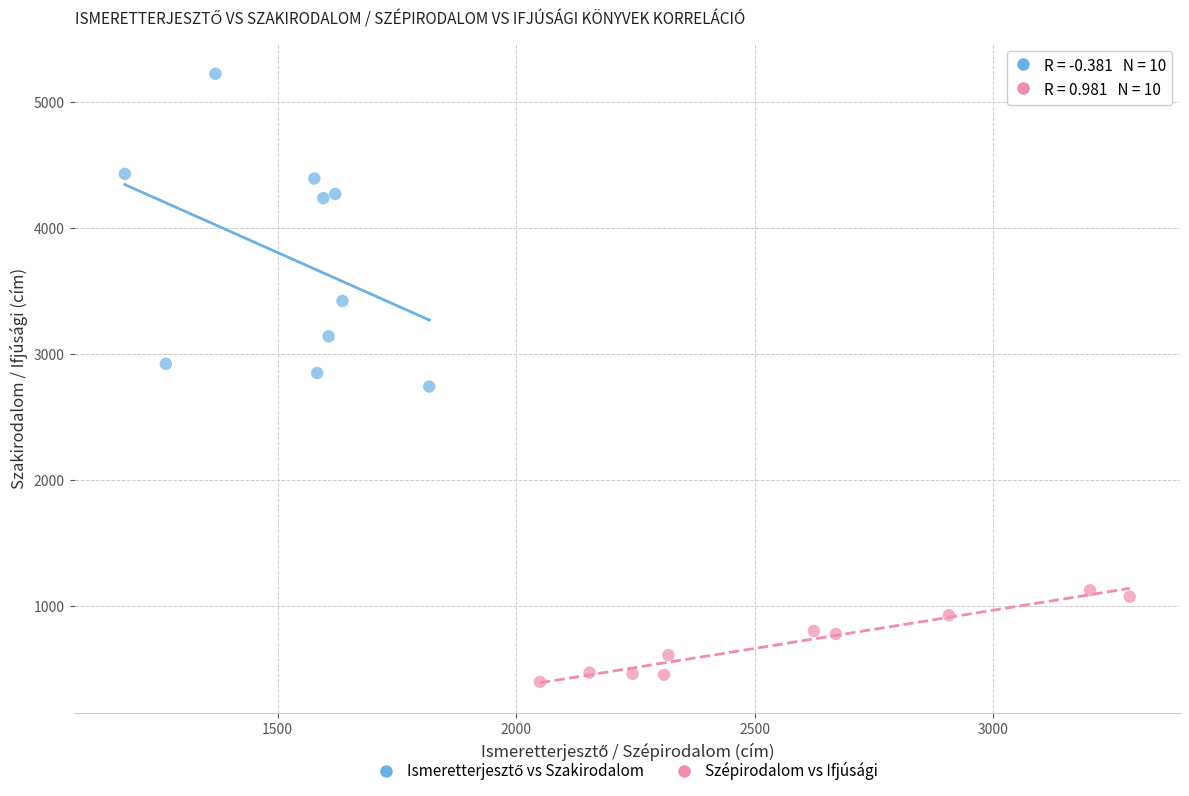

Which series contains the lowest Y value?

Szépirodalom vs Ifjúsági